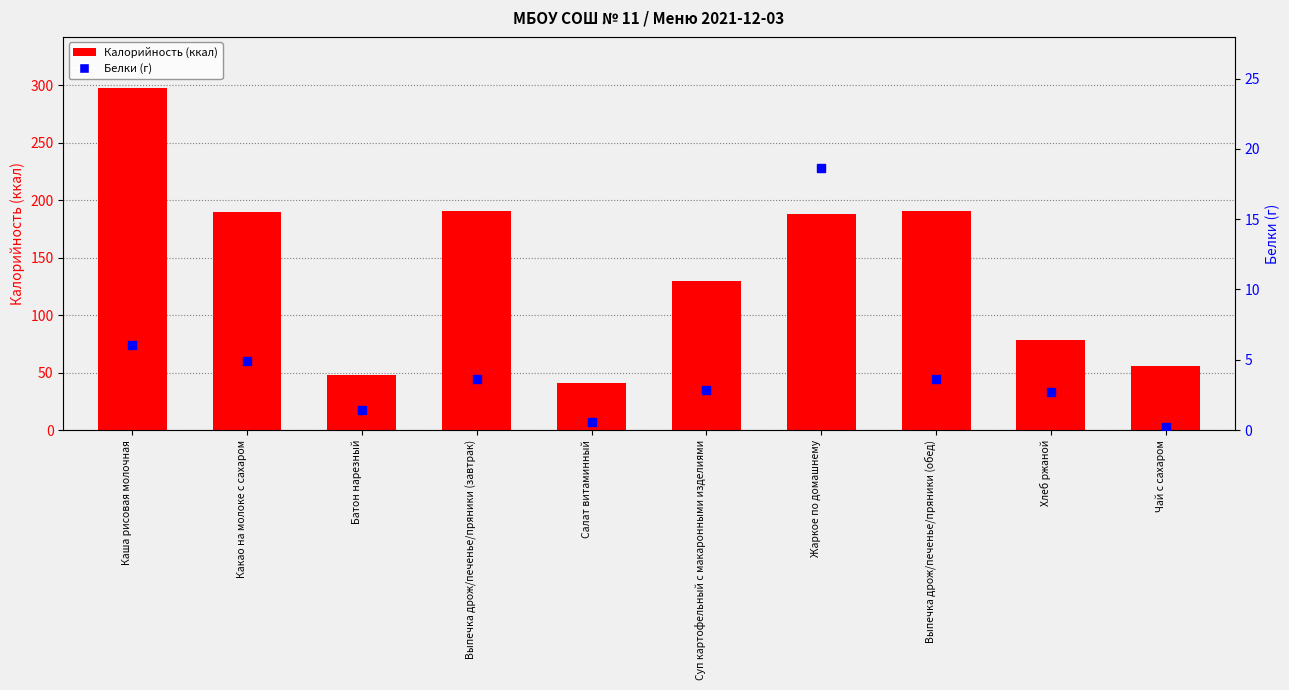

Which series has the largest total across all categories?

Калорийность